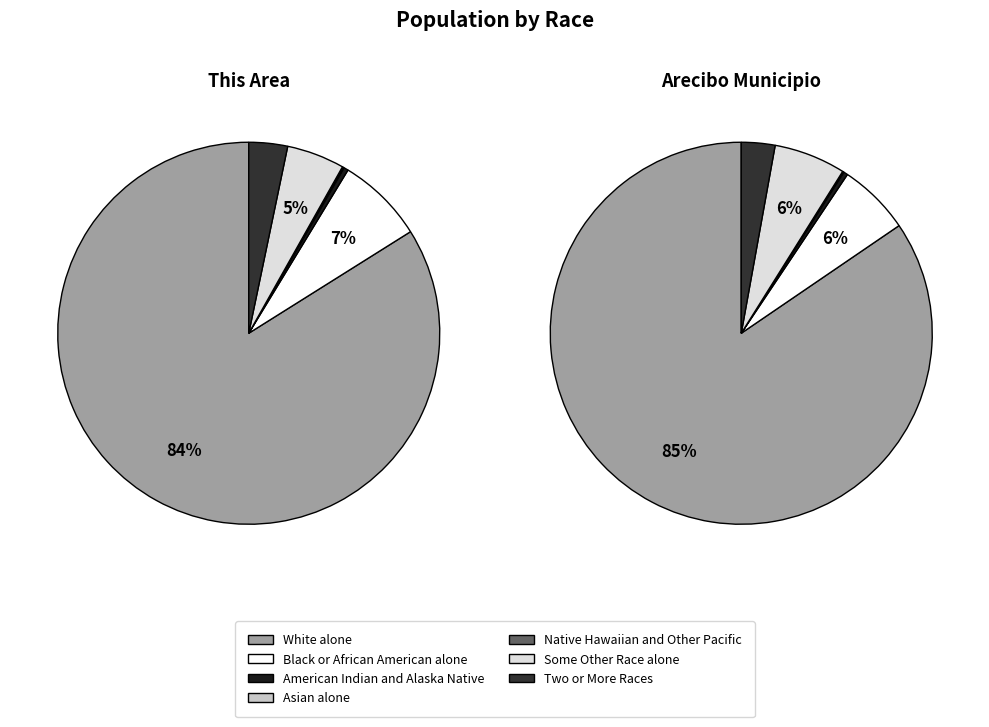

Count the number of slices in the pie.

7